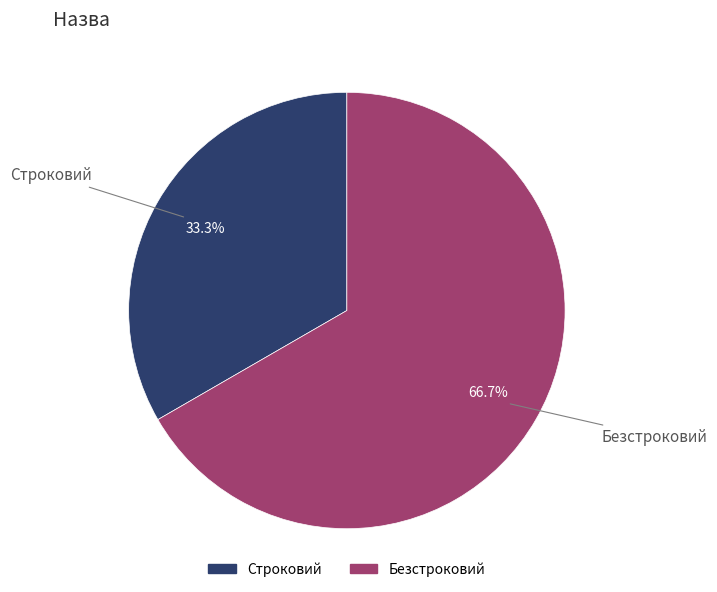

Approximately how many times larger is the value at Безстроковий compared to Строковий?

2.0